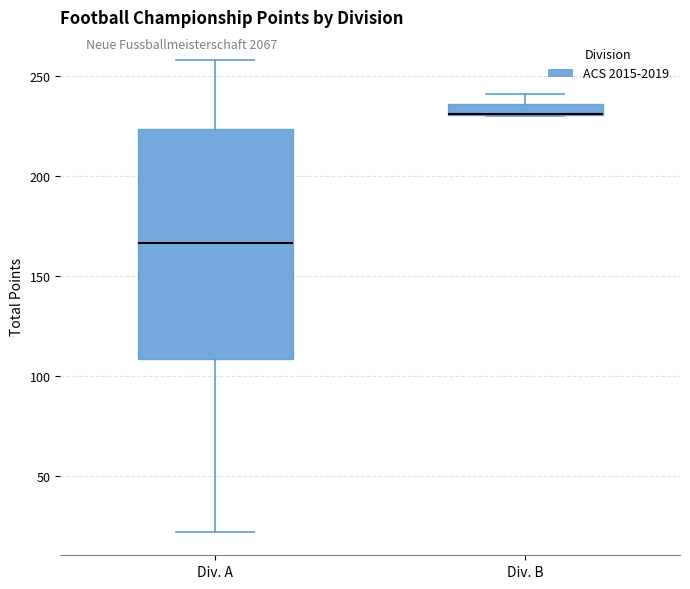

Comparing the boxes themselves (not the whiskers), which one is the tallest?

Div. A